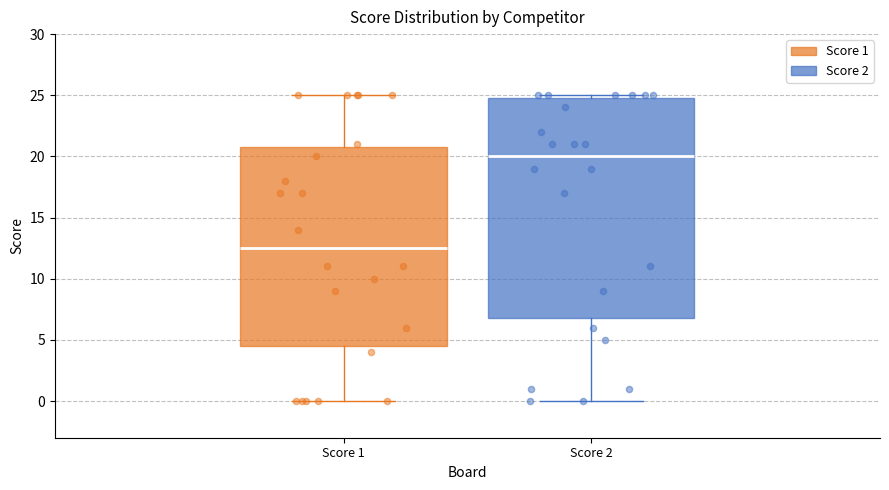

Which box has the highest median line?

Score 2